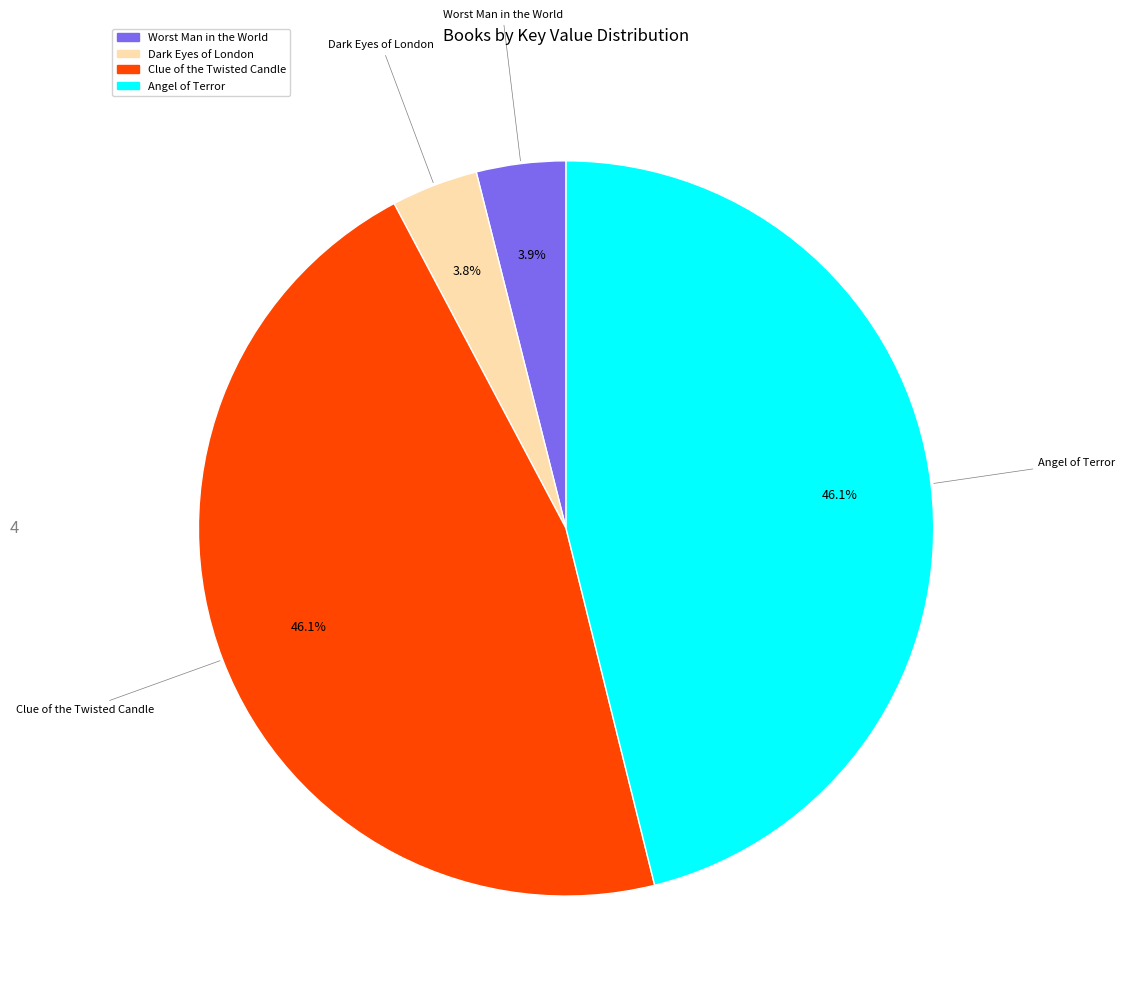

Is there a majority slice in this chart?

No